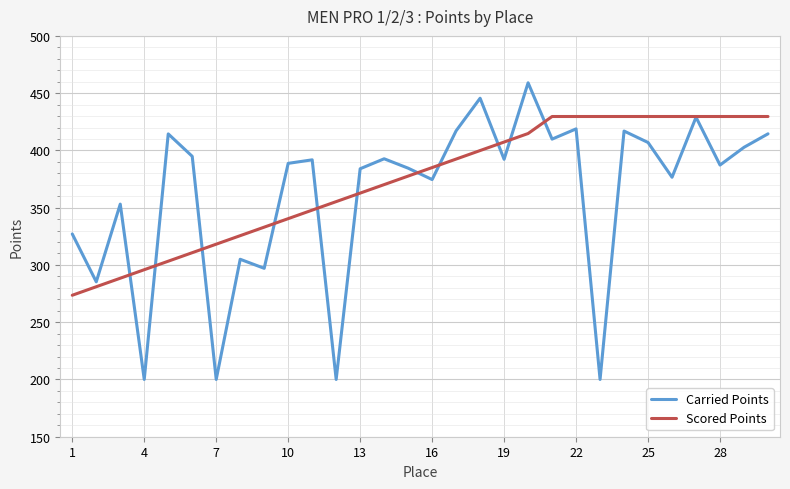

What is the highest value of the Carried Points series?

459.0